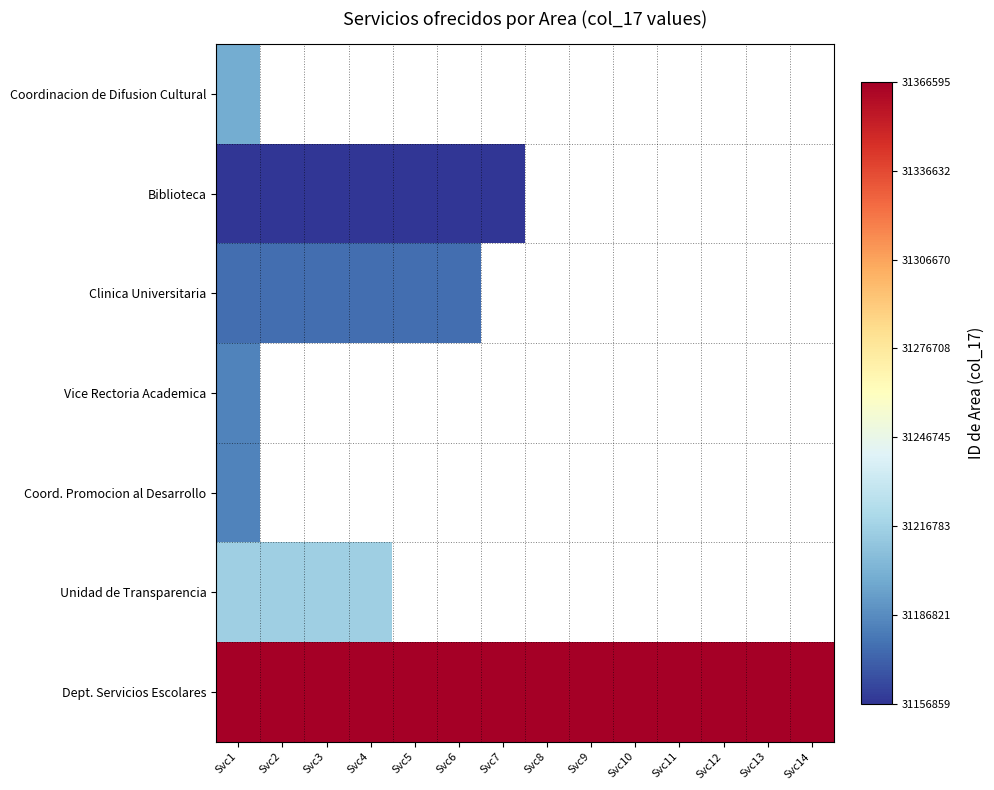

What is the average value of the Dept. Servicios Escolares series?

31366584.5